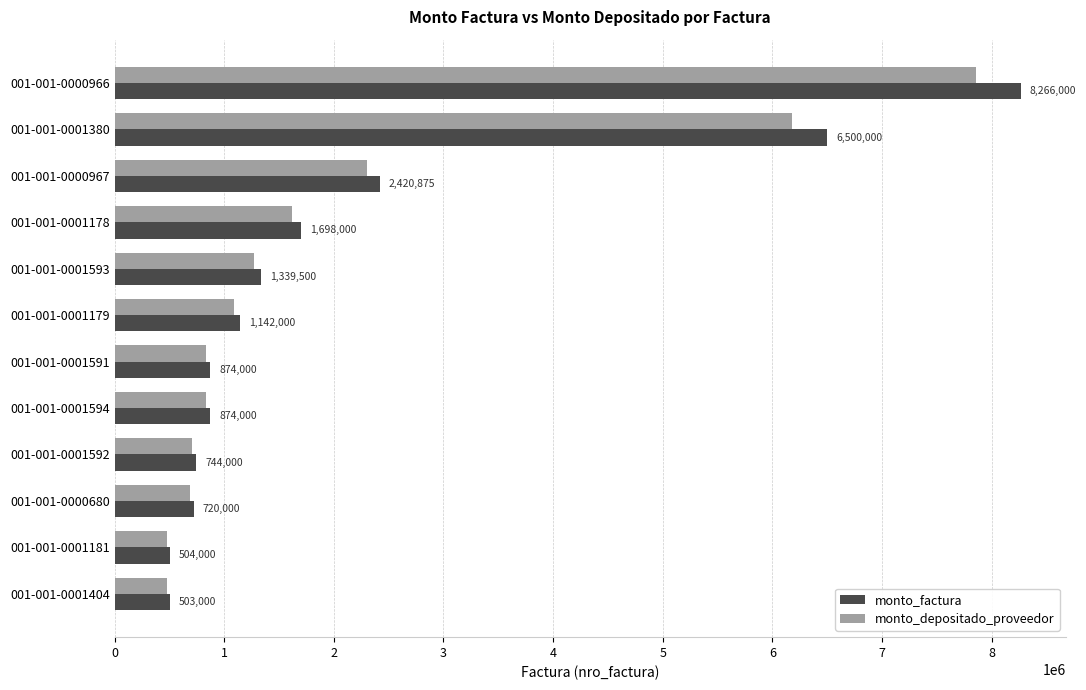

Which category has the lowest value across all series?

001-001-0001404